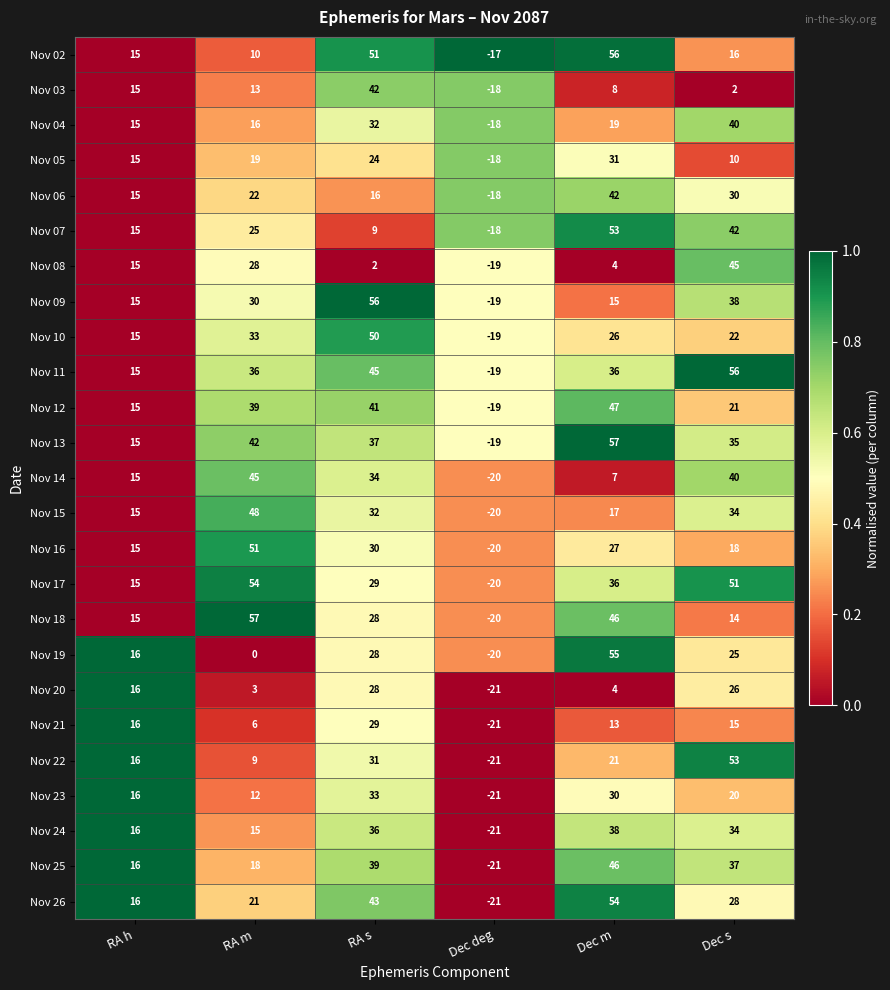

At how many categories does at least one series exceed 0?

5